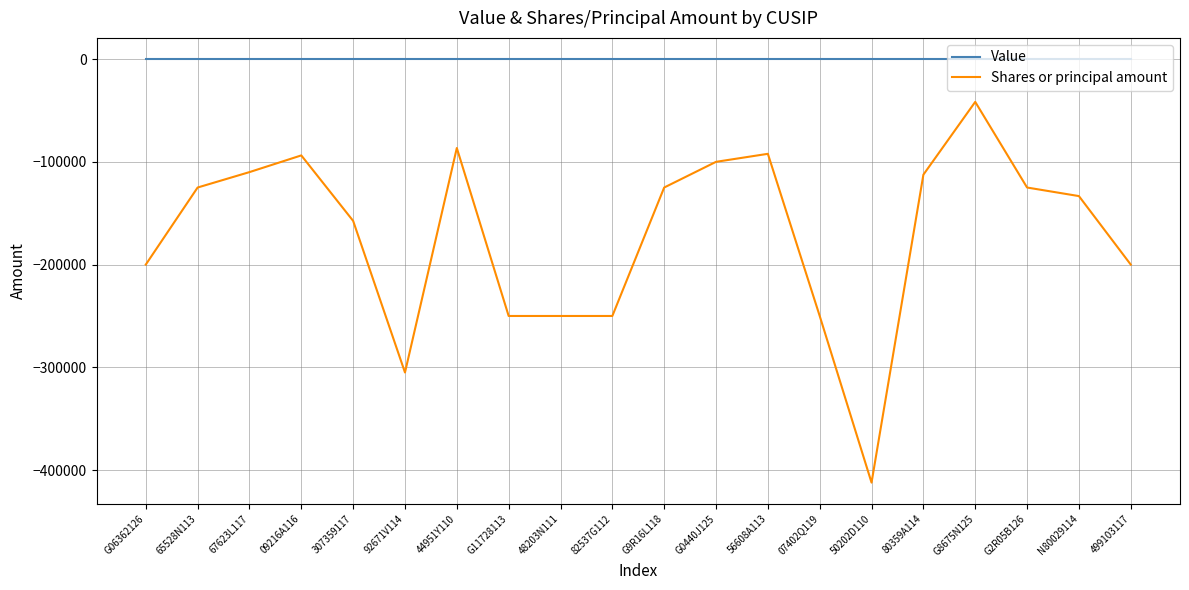

Which category has the lowest value in the Shares or principal amount series?

50202D110